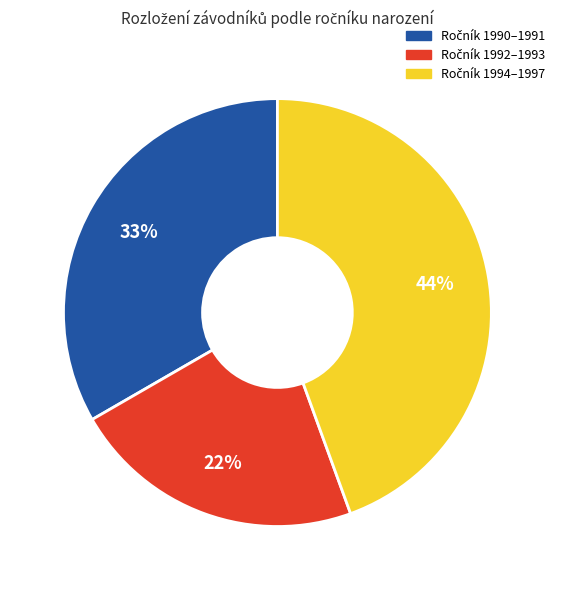

To the nearest percent, what is the average slice percentage?

33%